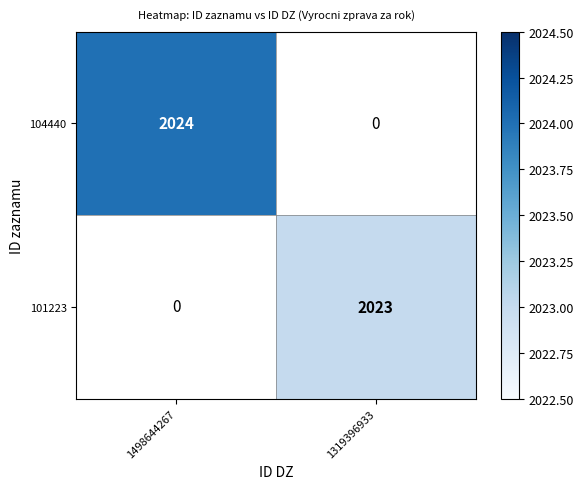

How many series are shown in this chart?

2